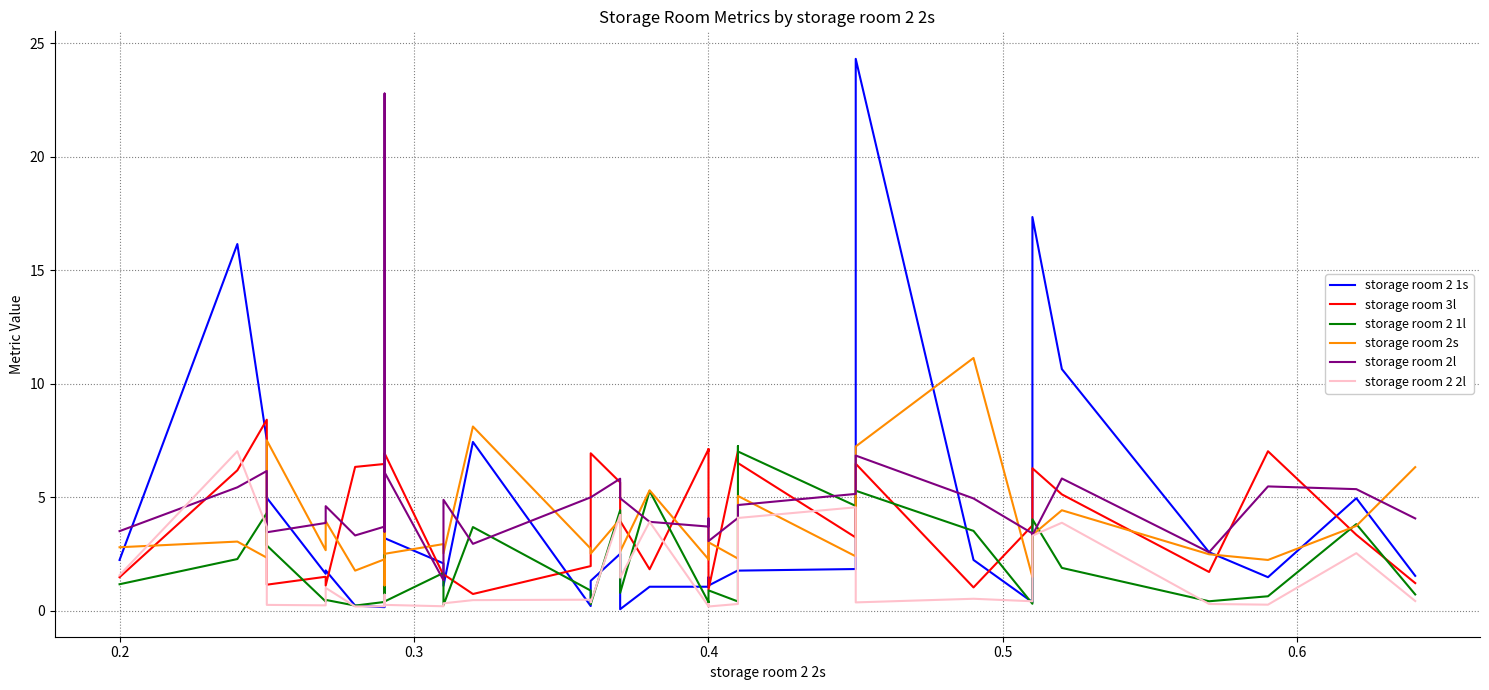

What is the difference between the maximum and second lowest values in the storage room 2 1s series?

24.2